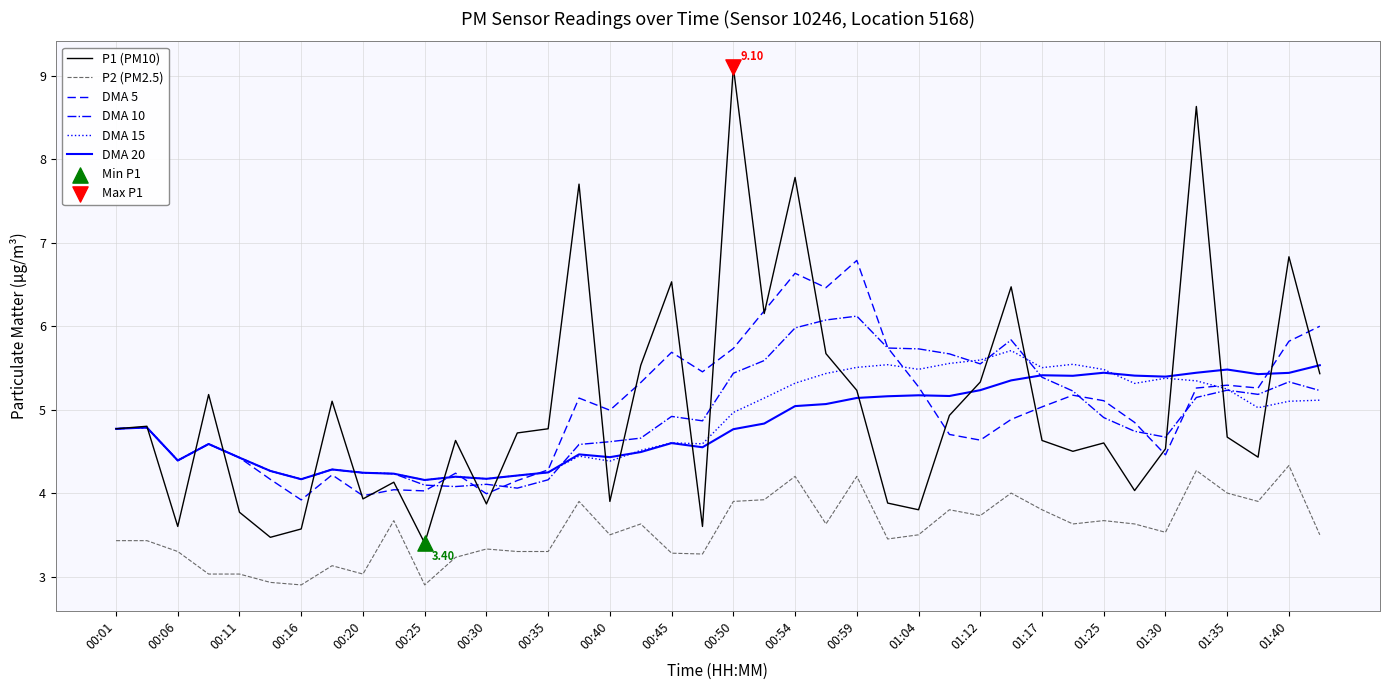

True or false: P1 (PM10) and P2 (PM2.5) cross at least once.

False